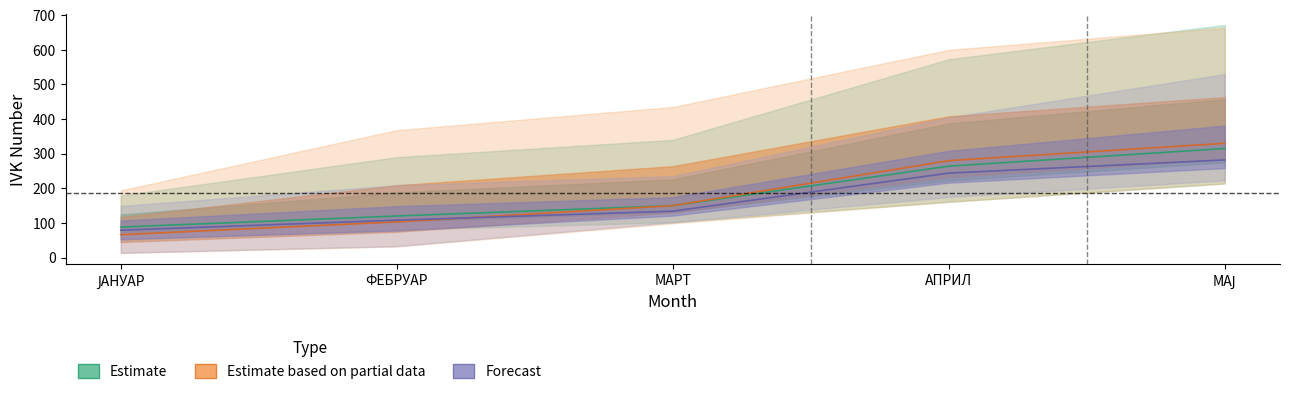

Is this an area chart (filled region under the line)?

No